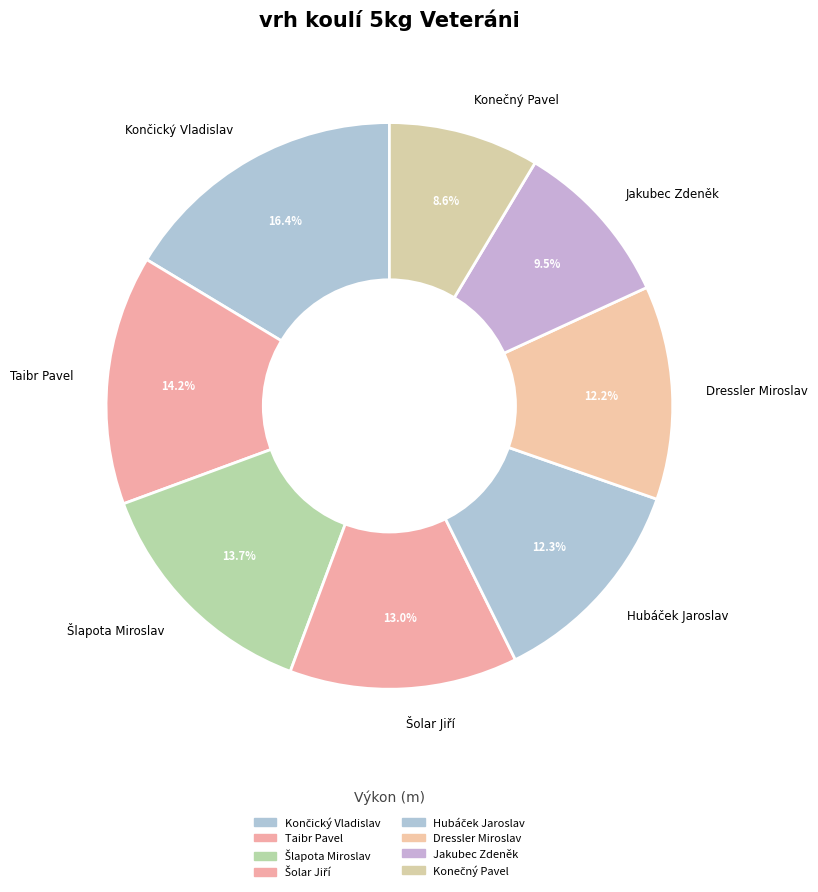

Is Jakubec Zdeněk the majority of the pie?

No